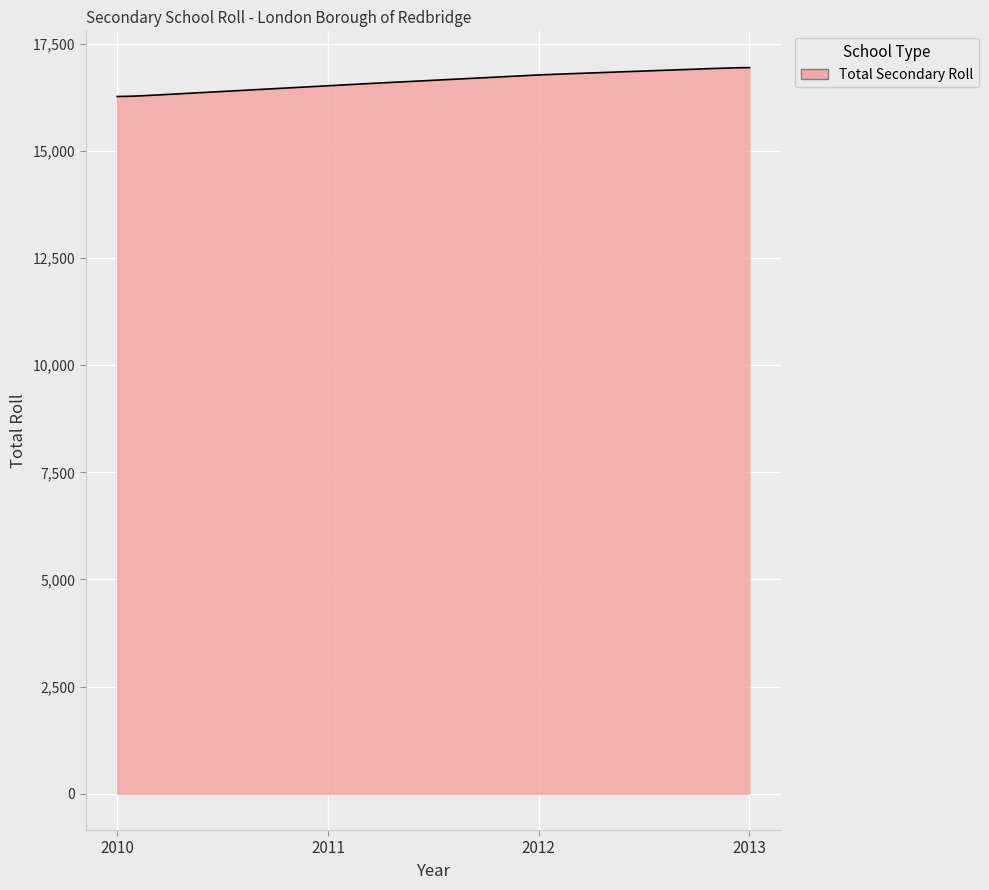

What is the greatest value displayed?

16943.4